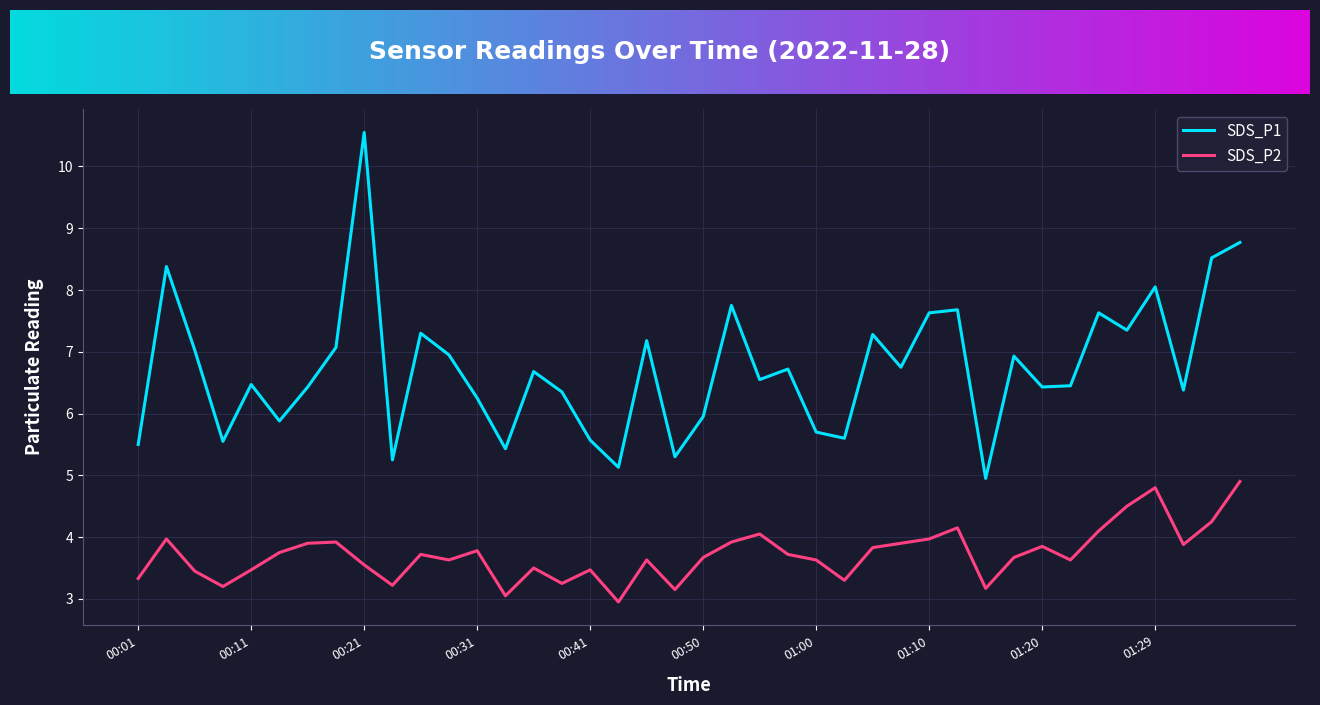

True or false: SDS_P2 and SDS_P1 cross at least once.

False